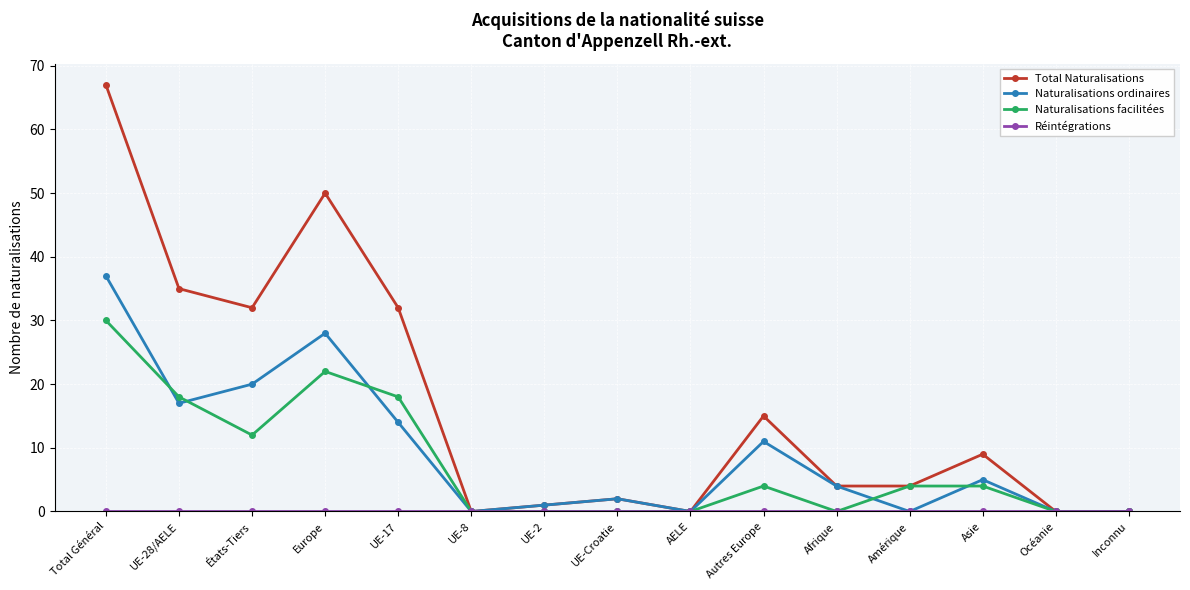

Which series has the largest range (max minus min)?

Total Naturalisations